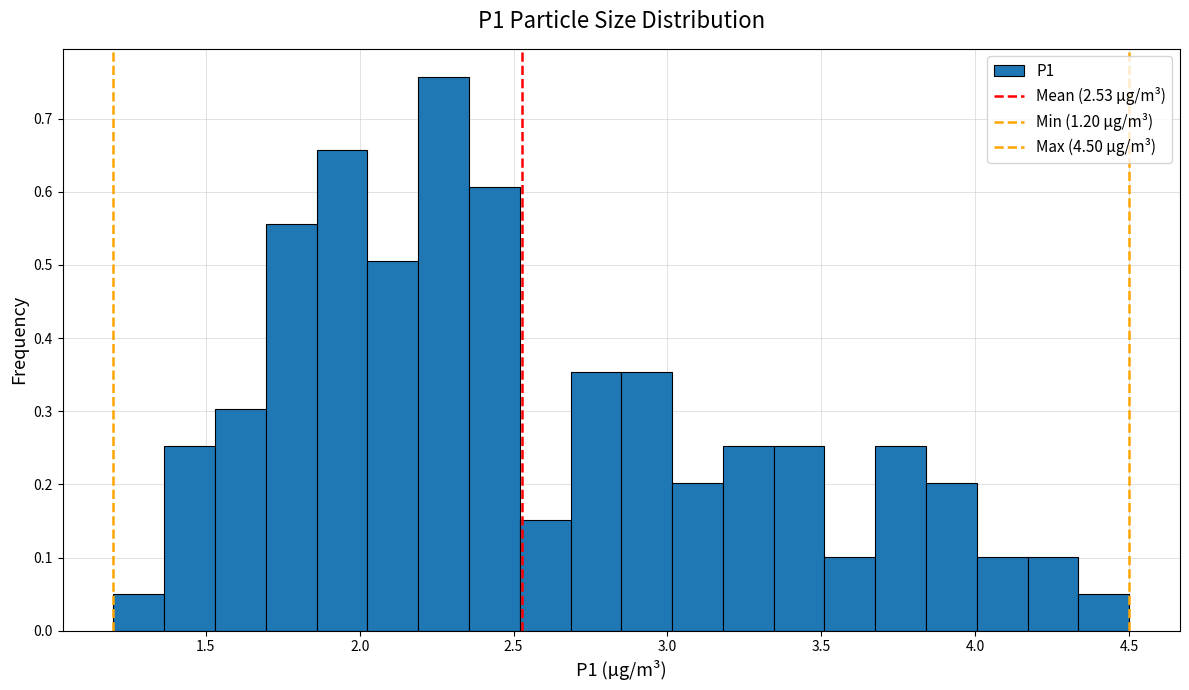

Read against the x-axis, roughly where is the centre of the tallest bar?

2.25